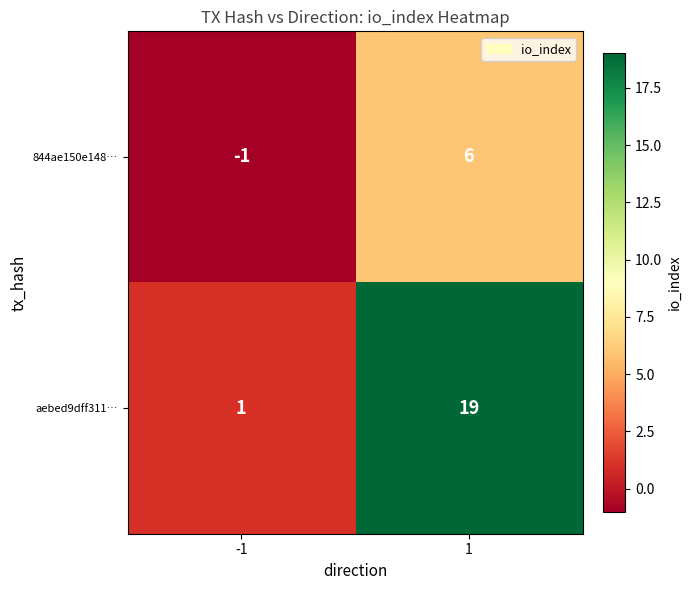

What is the highest value of the 844ae150e148… series?

6